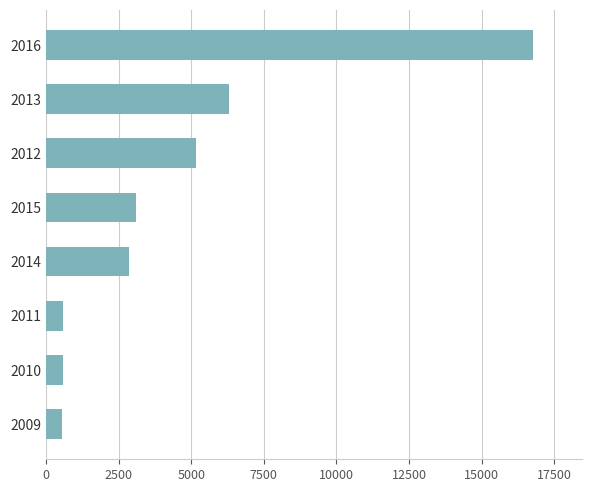

What is the difference between the maximum and minimum values?

16212